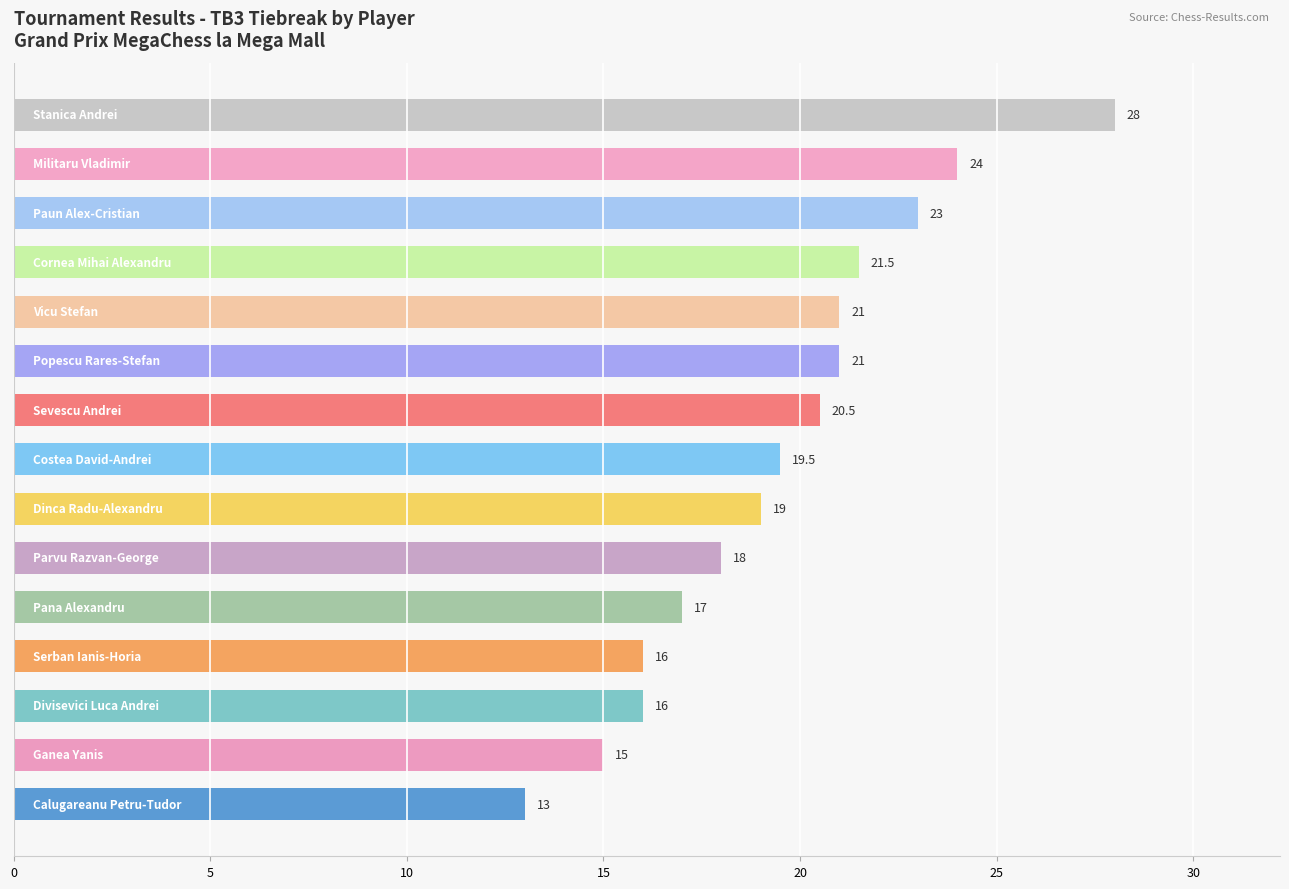

What is the difference between the maximum and minimum values?

15.0